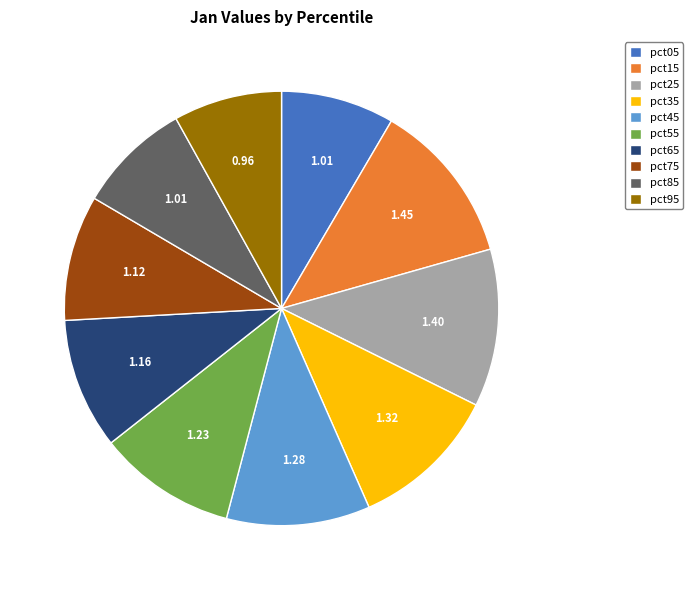

Between pct75 and pct95, which is larger?

pct75